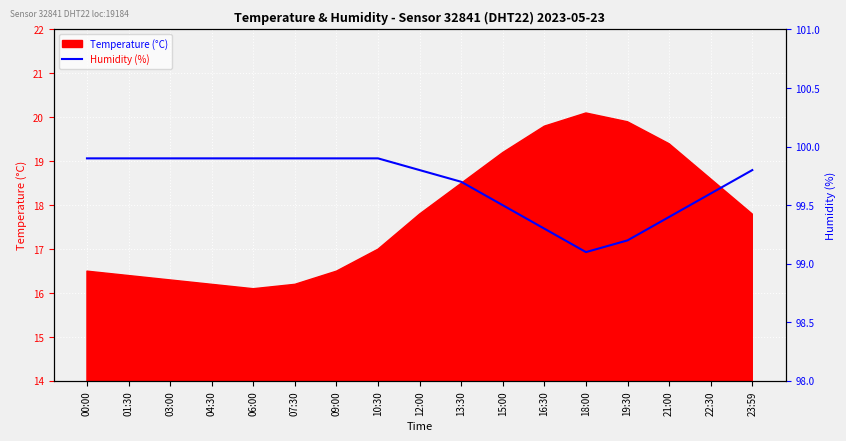

Does the chart display data point markers on the line(s)?

No